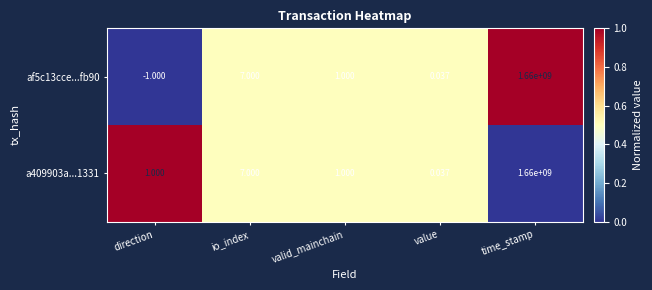

List the labels in order of af5c13cce...fb90 value, smallest first.

direction, value, valid_mainchain, io_index, time_stamp